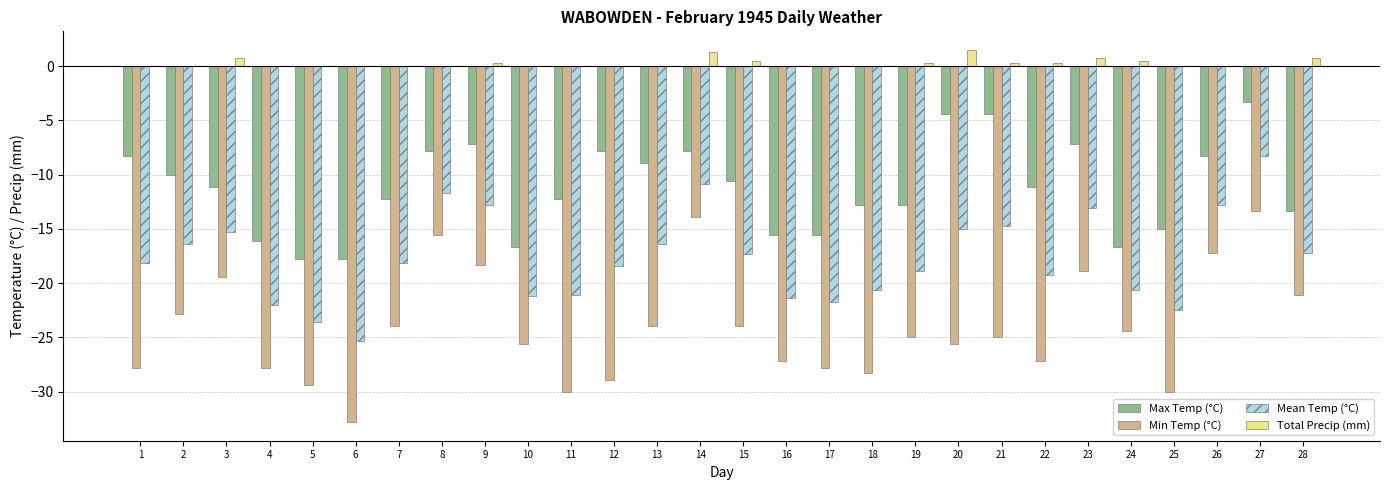

Between 19 and 28, which series saw the biggest shift?

Min Temp (°C)